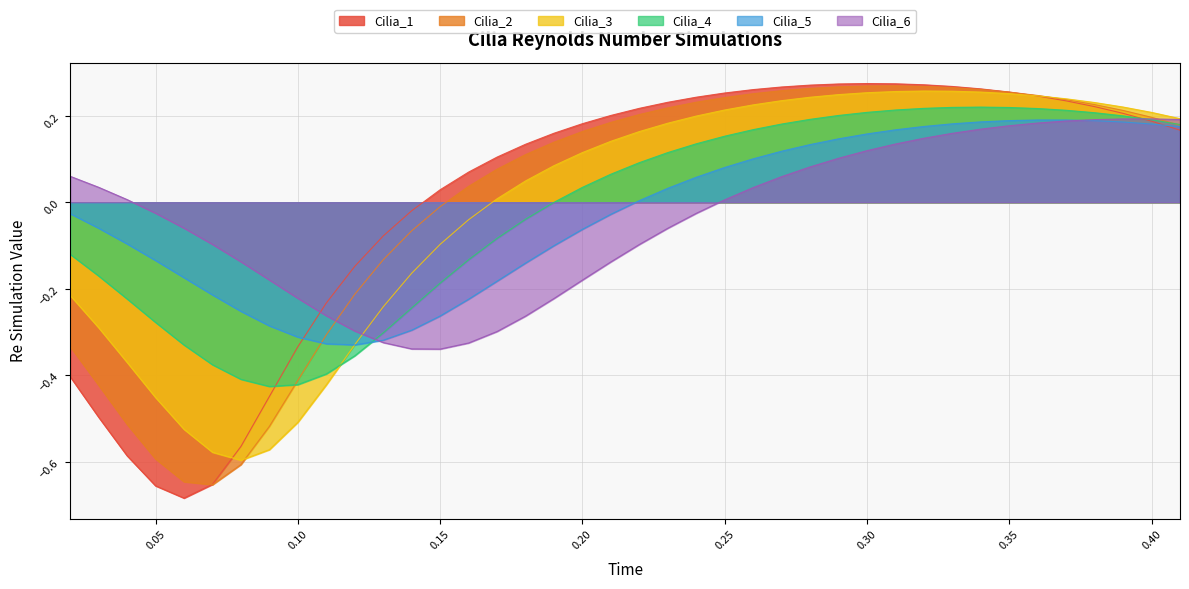

The value of Cilia_1 at 0.40 is 0.3. True or false?

False